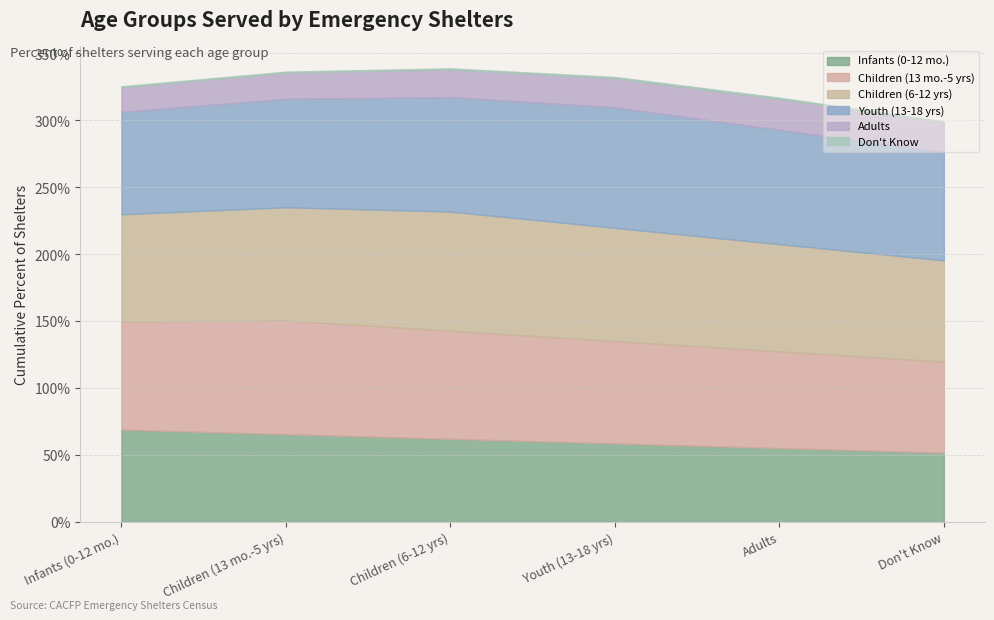

True or false: the data has more than 1 interior local peaks.

False